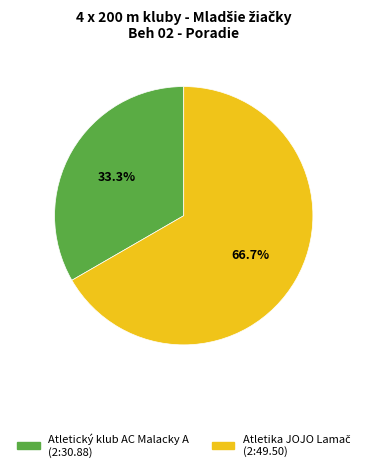

Is there any slice that represents more than half of the pie?

Yes